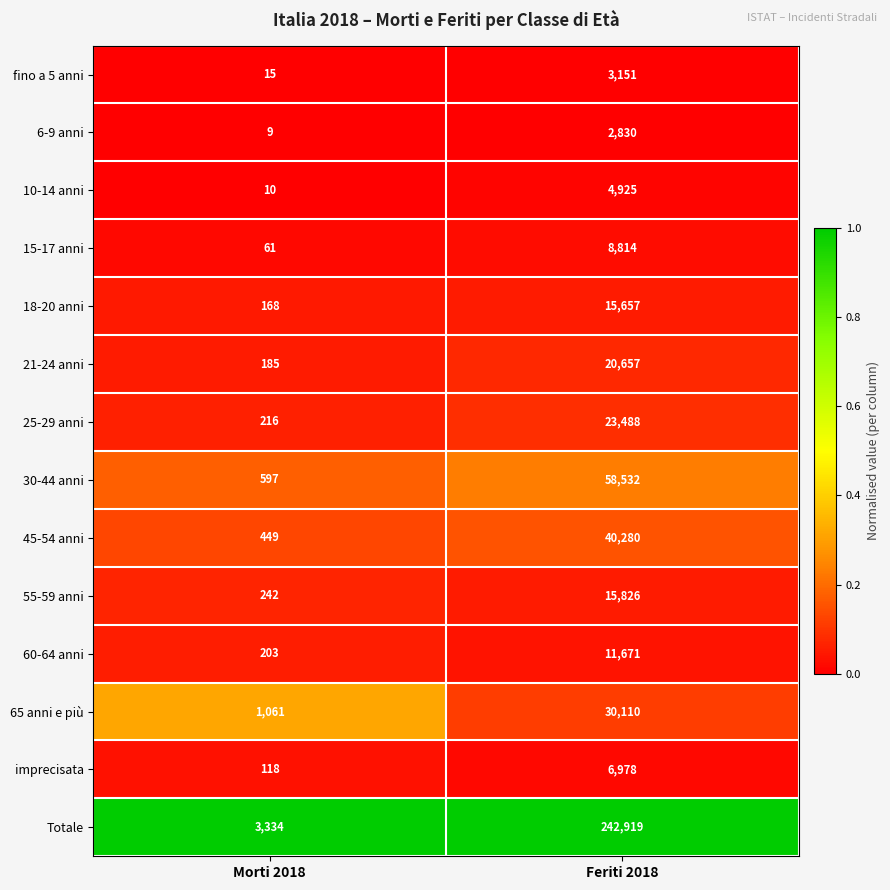

The value of 30-44 anni at Morti 2018 is 597. True or false?

True